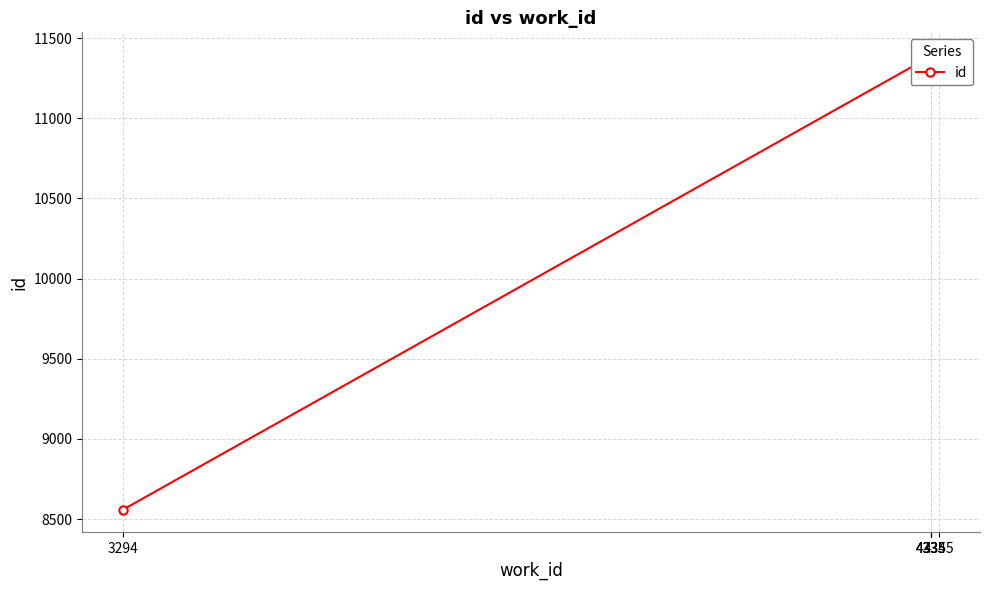

The chart shows a value of 11394 at 4345. True or false?

True